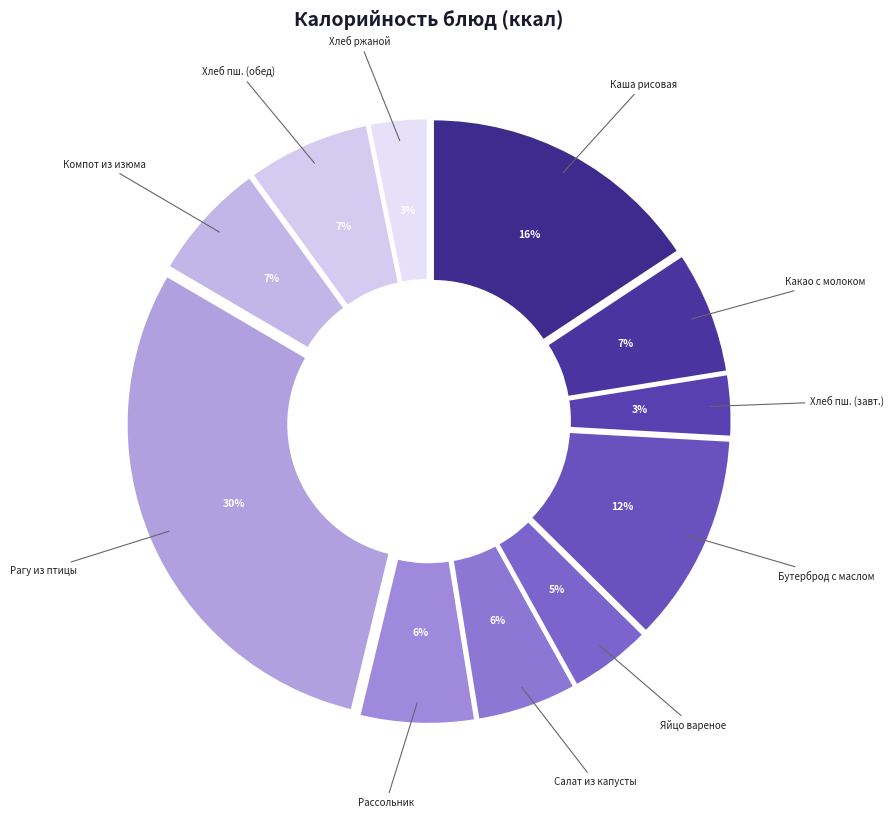

What is the ratio of the value at Яйцо вареное to the value at Какао с молоком?

0.7